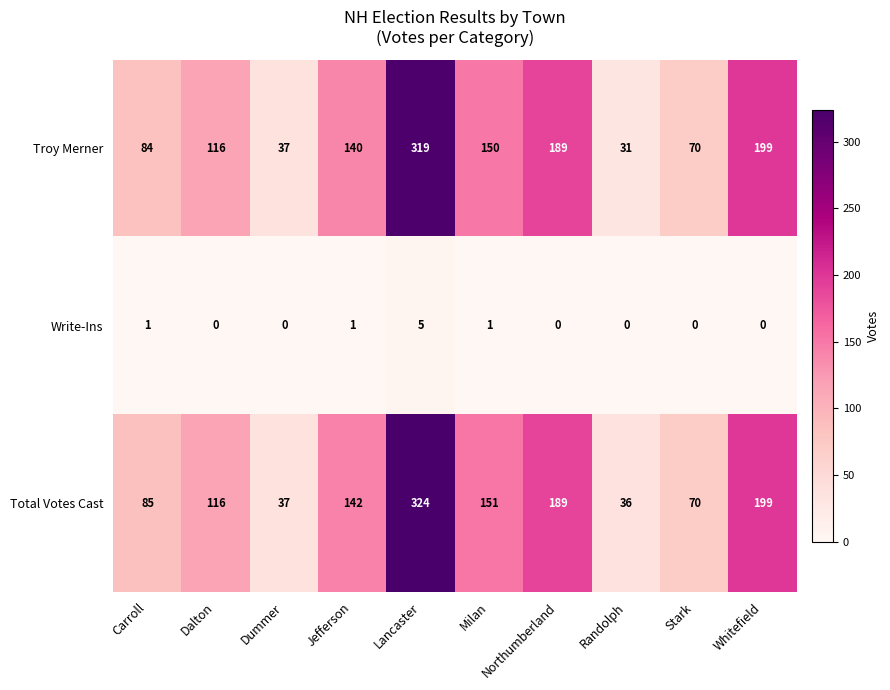

Rank the categories by Total Votes Cast value from lowest to highest.

Randolph, Dummer, Stark, Carroll, Dalton, Jefferson, Milan, Northumberland, Whitefield, Lancaster